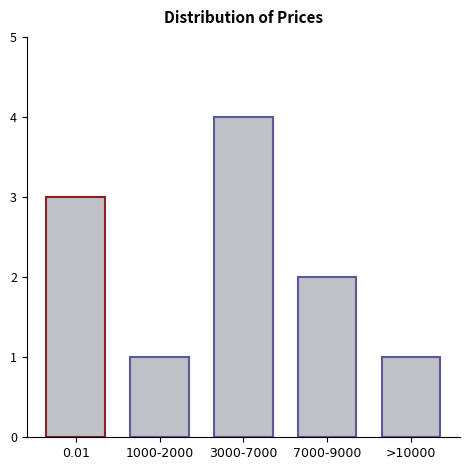

What is the label of the 1st bar from the right?

>10000